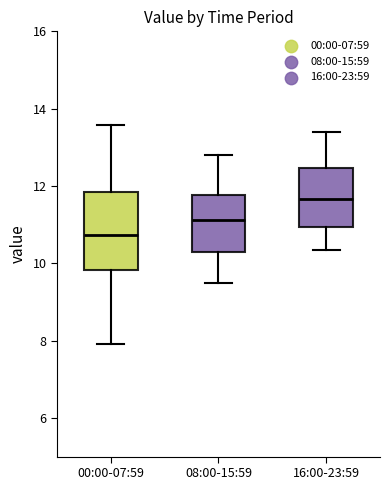

Reading left to right, transcribe this box plot: for each box, give where its median line is, the range the box spans, and where its two whiskers end, as read against the y-axis. The values are not printed on the chart, so give them approximately, as read against the axis.

00:00-07:59: median 10.8, box 9.8 to 11.8, whiskers 8.0 to 13.6
08:00-15:59: median 11.2, box 10.2 to 11.8, whiskers 9.6 to 12.8
16:00-23:59: median 11.6, box 11.0 to 12.4, whiskers 10.4 to 13.4